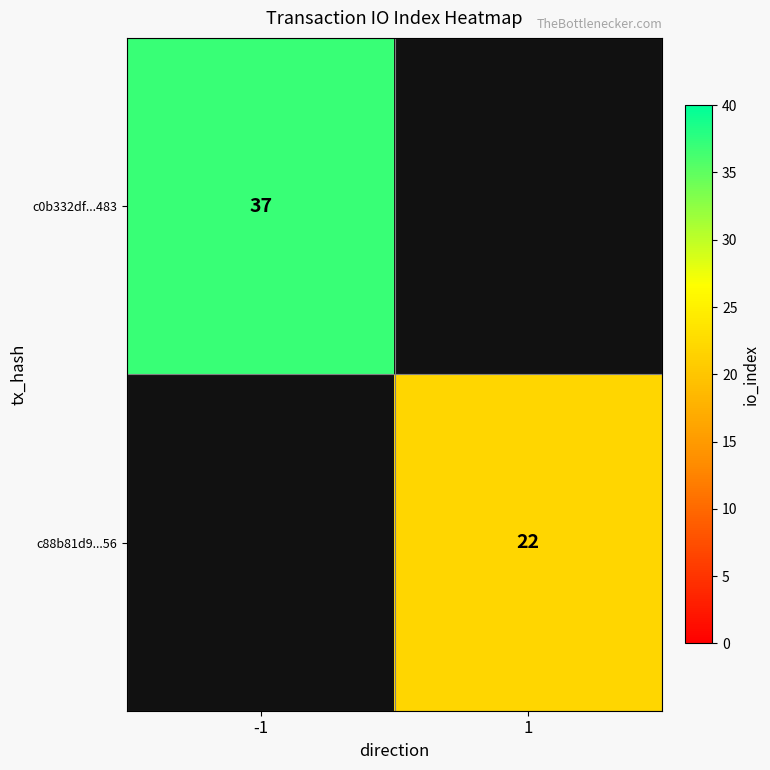

Is the value of c88b81d9...56 at 1 greater than the value of c0b332df...483 at -1?

No